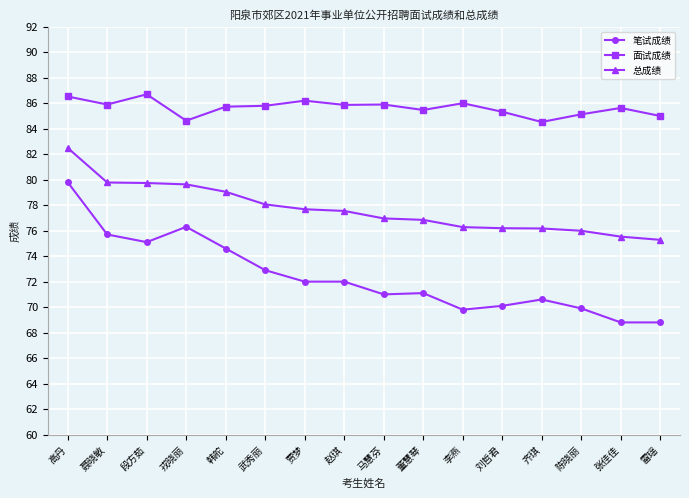

True or false: 笔试成绩 and 面试成绩 intersect in this chart.

False